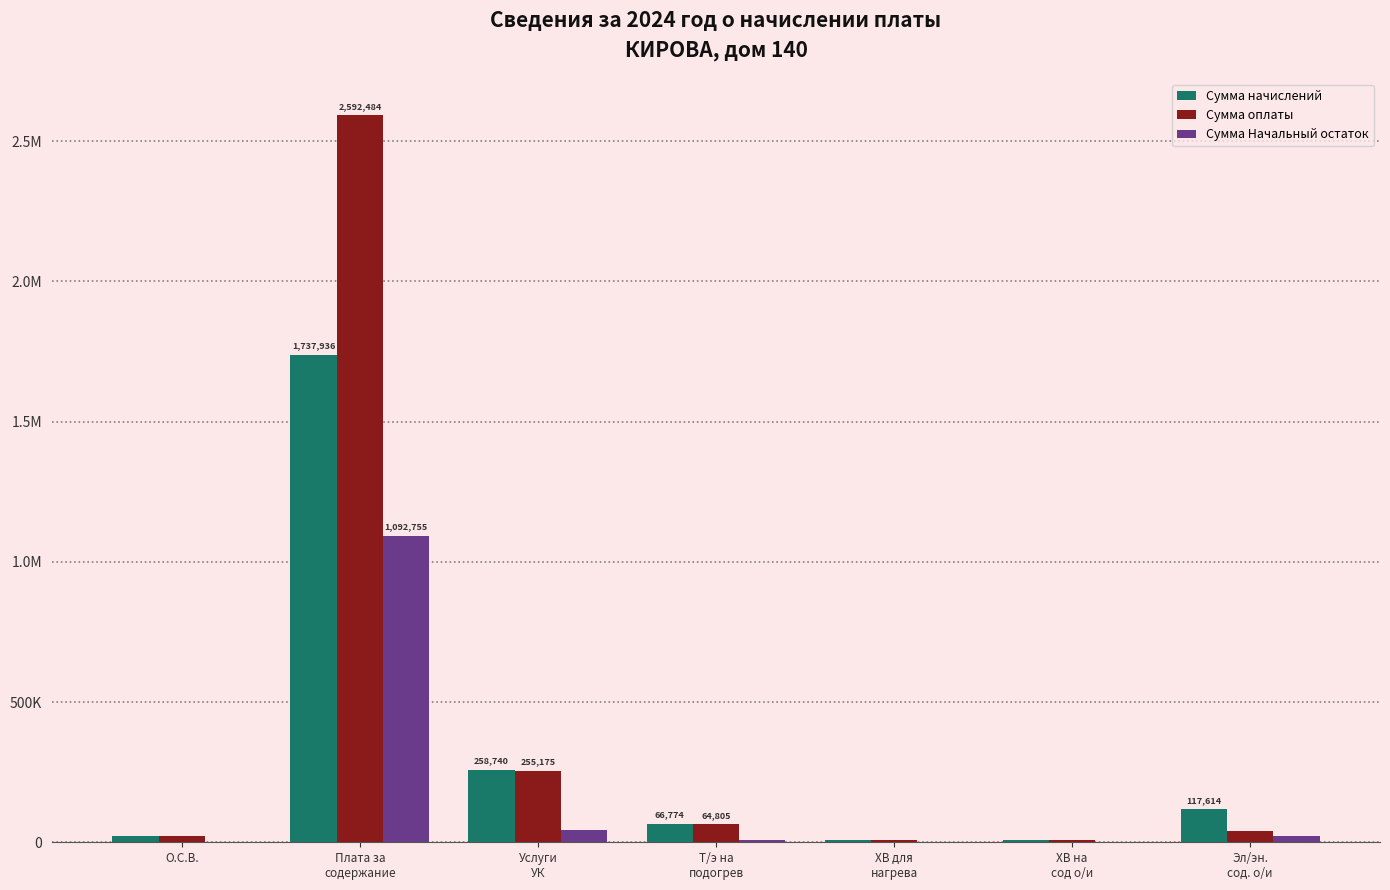

Are the bars grouped side by side (vs. stacked)?

Yes